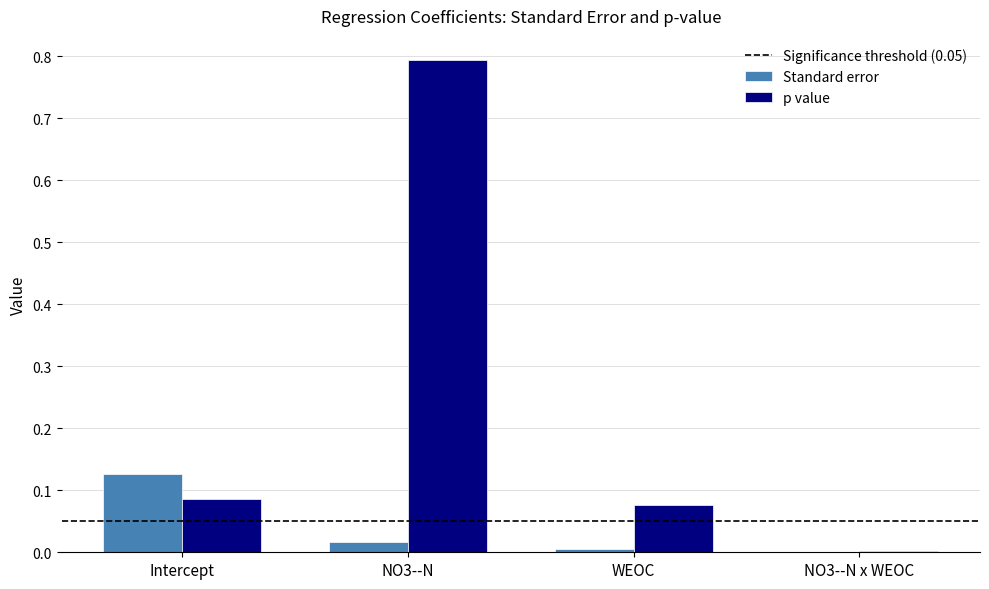

What is the sum of all p value values?

1.0